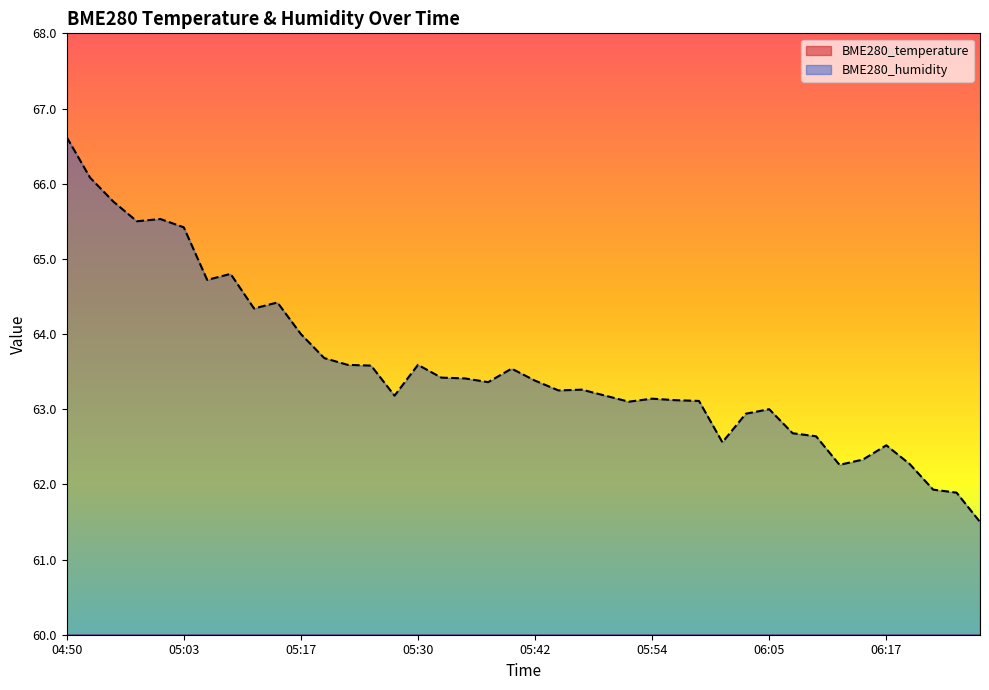

Reading left to right, what are all the values shown in this chart?

BME280_temperature: 20.4	20.8	21.0	21.1	21.2	21.4	21.4	21.5	21.5	21.6	21.6	21.6	21.6	21.7	21.7	21.7	21.7	21.8	21.8	21.8	21.8	21.9	21.9	21.9	21.9	21.9	21.9	22.0	22.0	22.0	22.1	22.1	22.1	22.2	22.2	22.3	22.4	22.5	22.5	22.6
BME280_humidity: 66.6	66.1	65.8	65.5	65.5	65.4	64.7	64.8	64.3	64.4	64.0	63.7	63.6	63.6	63.2	63.6	63.4	63.4	63.4	63.5	63.4	63.2	63.3	63.2	63.1	63.1	63.1	63.1	62.6	62.9	63.0	62.7	62.6	62.3	62.3	62.5	62.3	61.9	61.9	61.5